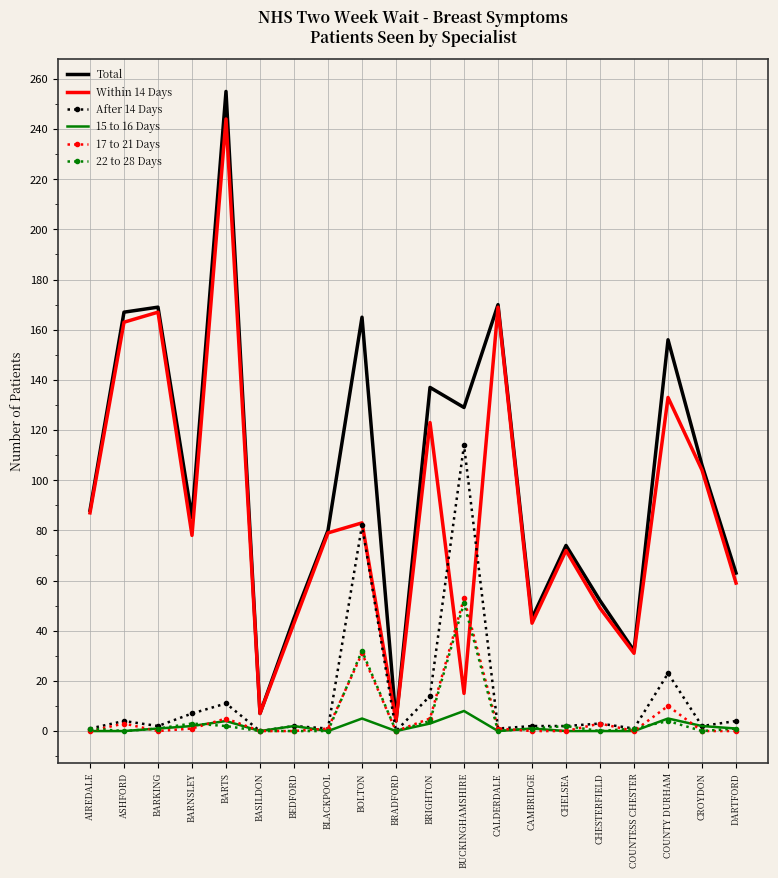

What is the sum of the 17 to 21 Days values at BEDFORD and CHESTERFIELD?

3